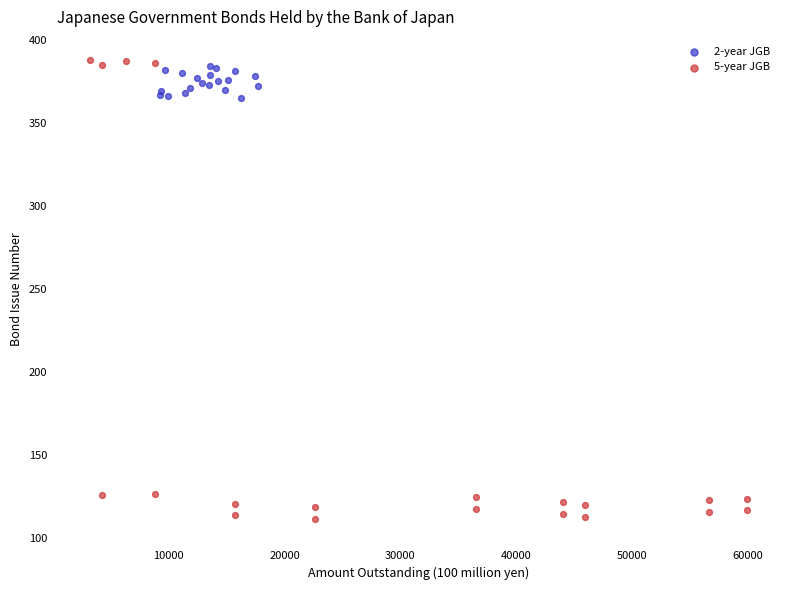

Which series contains the lowest Y value?

5-year JGB